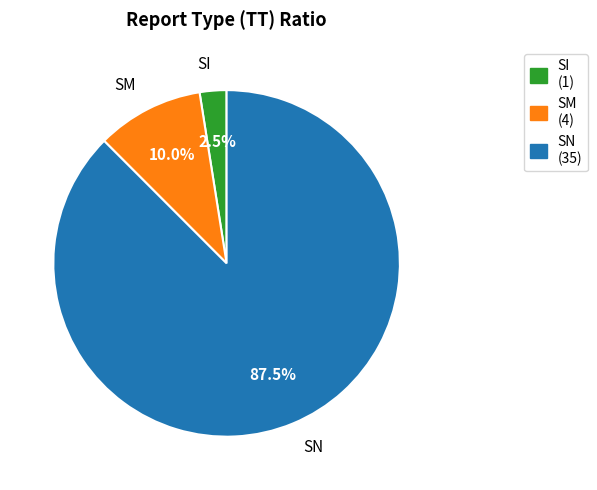

Is the sum of SM and SI greater than half?

No